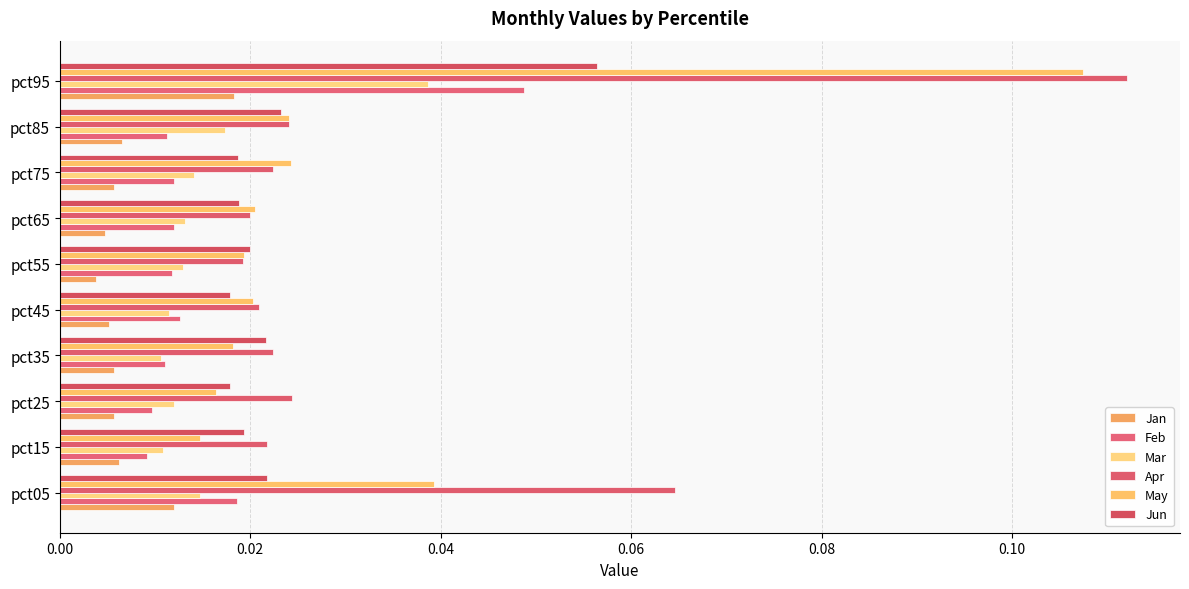

How many series are shown in this chart?

6